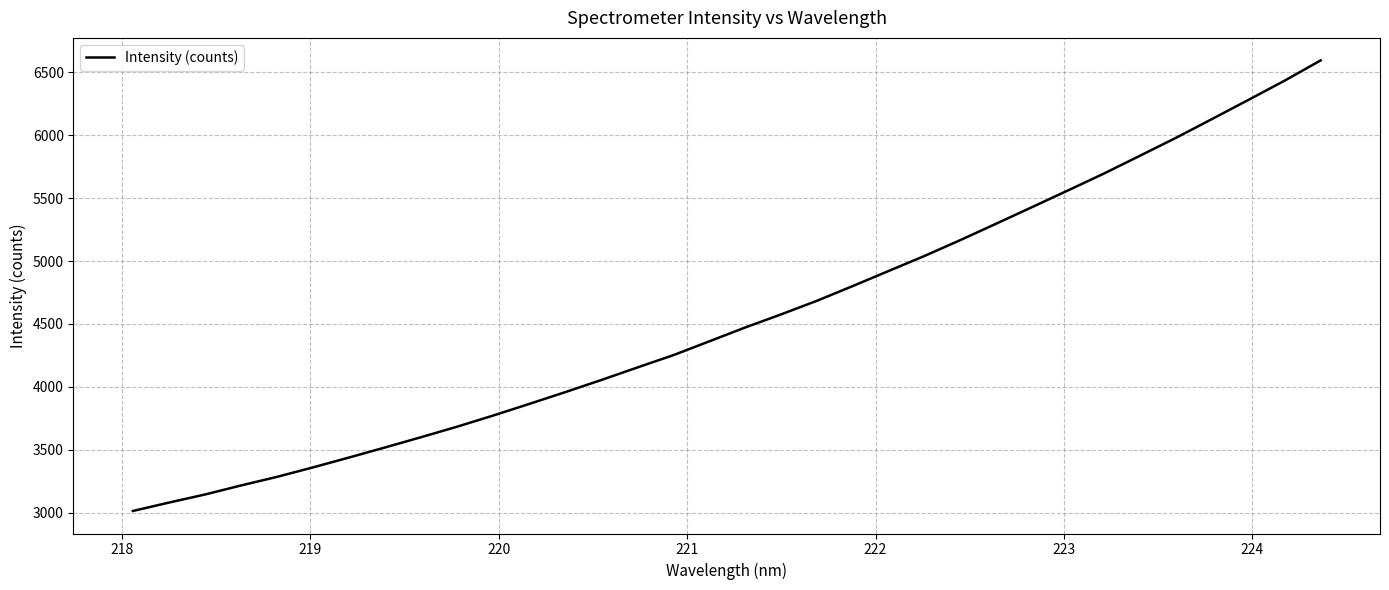

What is the minimum value shown in the chart?

3015.5